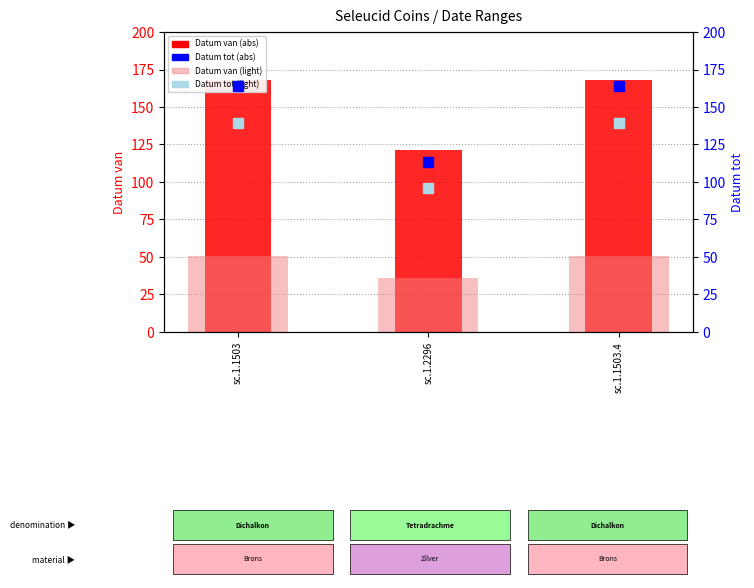

What are all the series names shown in the legend?

Datum van (abs), Datum van (light), Datum tot (abs), Datum tot (light)